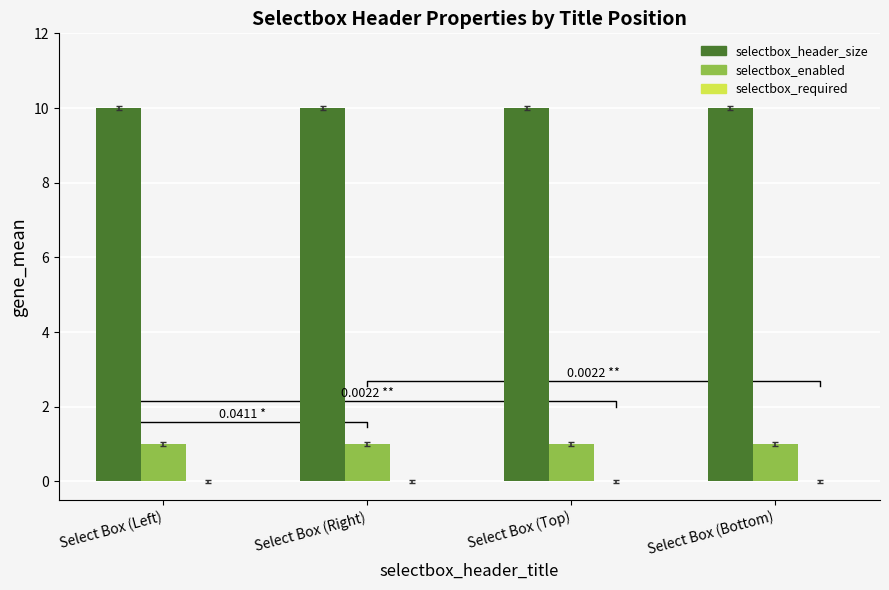

Which series has the largest total across all categories?

selectbox_header_size